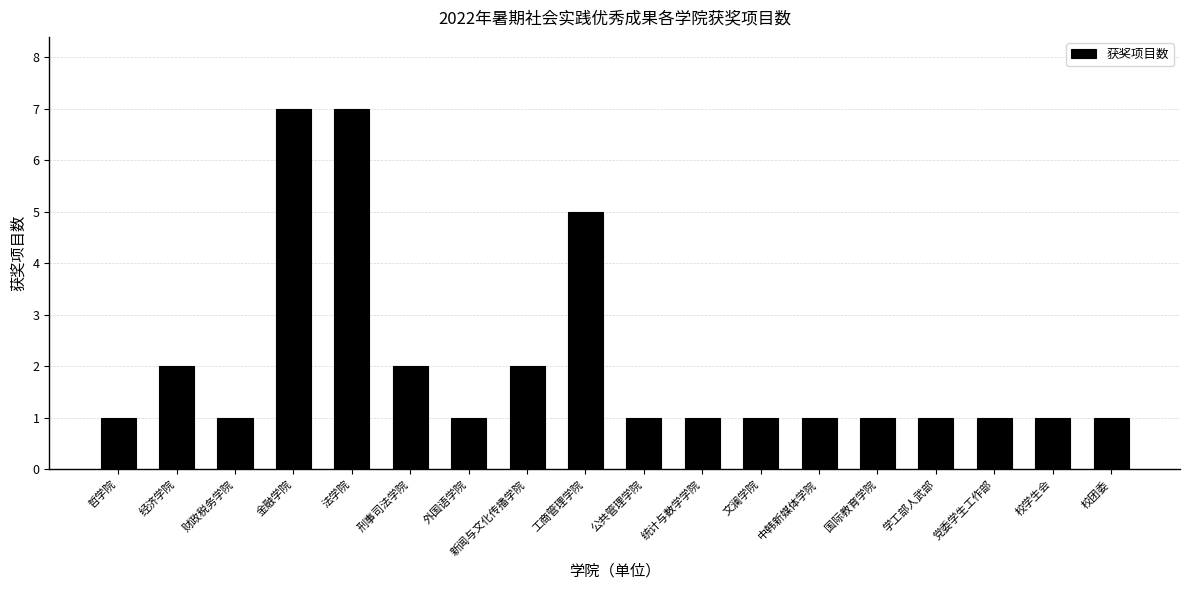

What is the sum of all values?

37